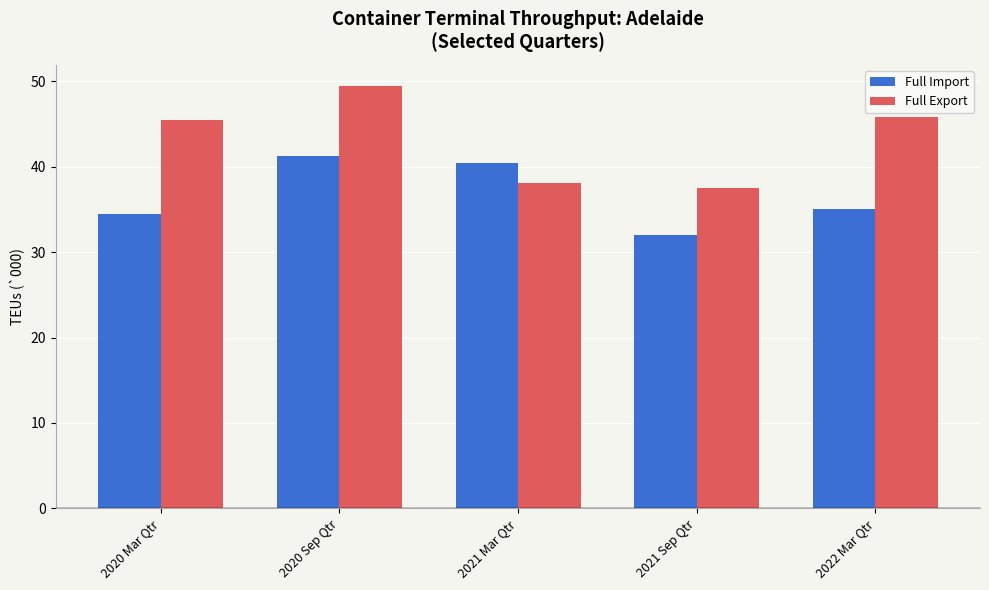

Is it true that Full Export equals 12.9 at 2020 Mar Qtr?

False